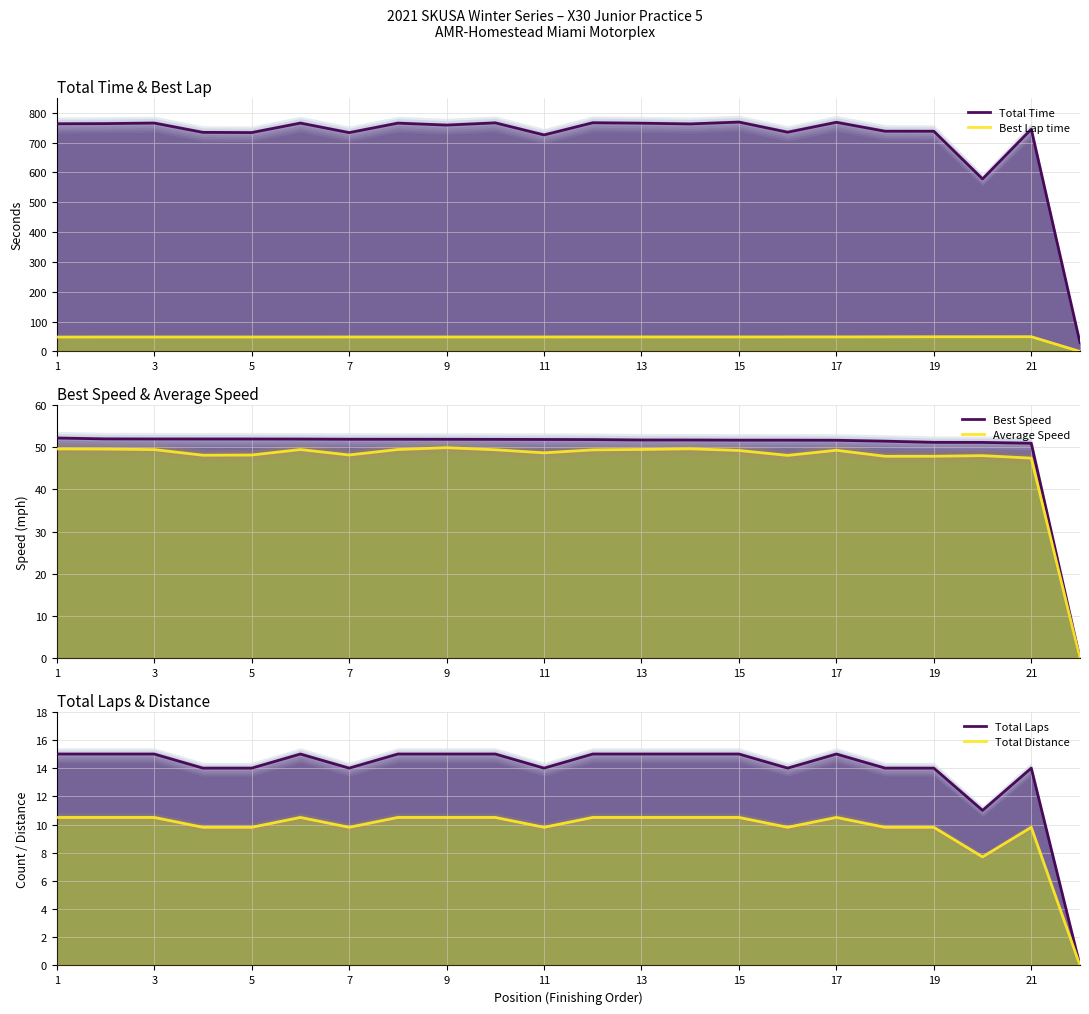

At how many categories does at least one series exceed 607?

20